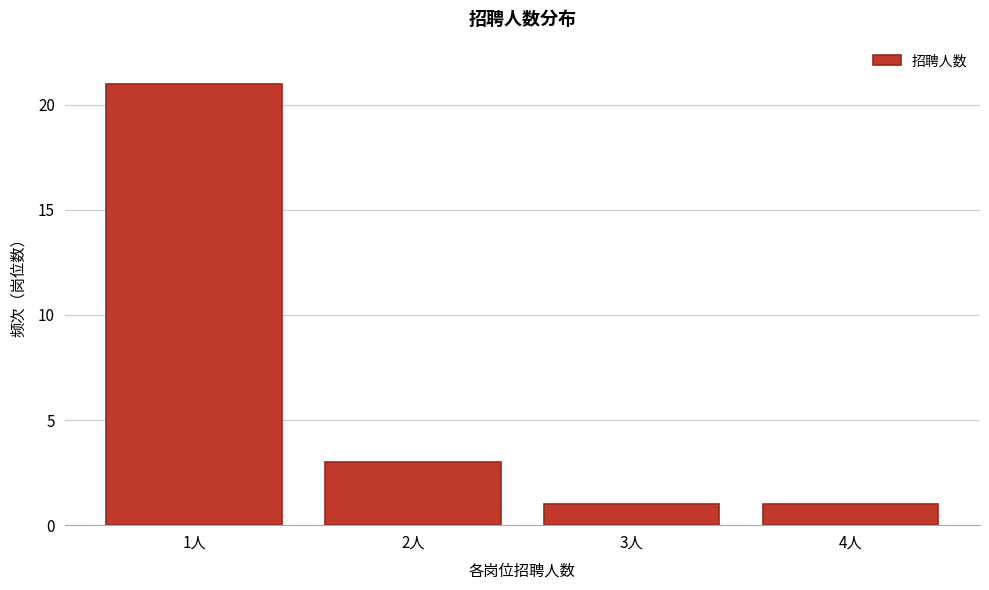

Reading left to right, what are all the values shown in this chart?

21	3	1	1